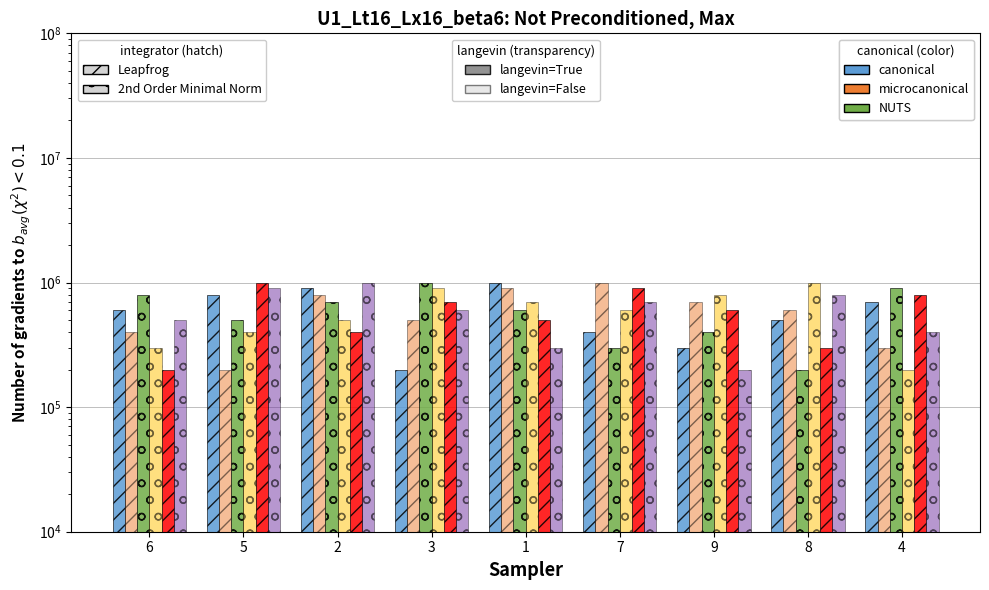

How many groups of bars are there?

9